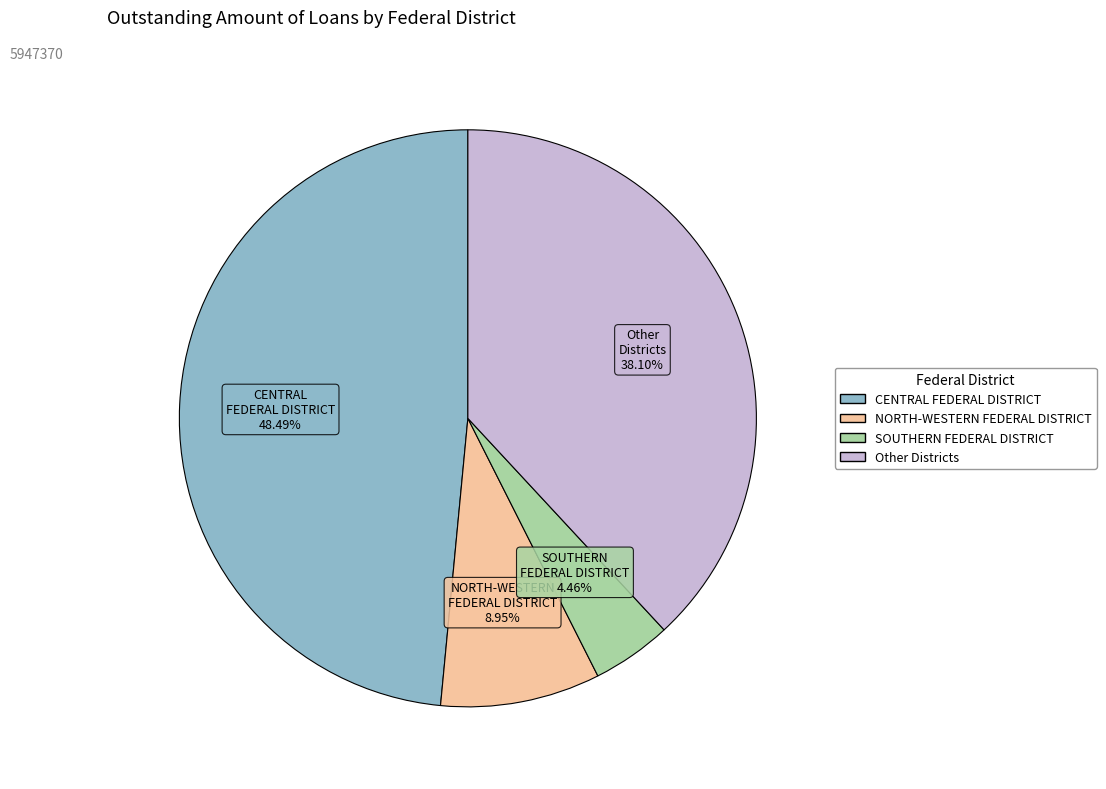

Does any single category account for the majority?

No